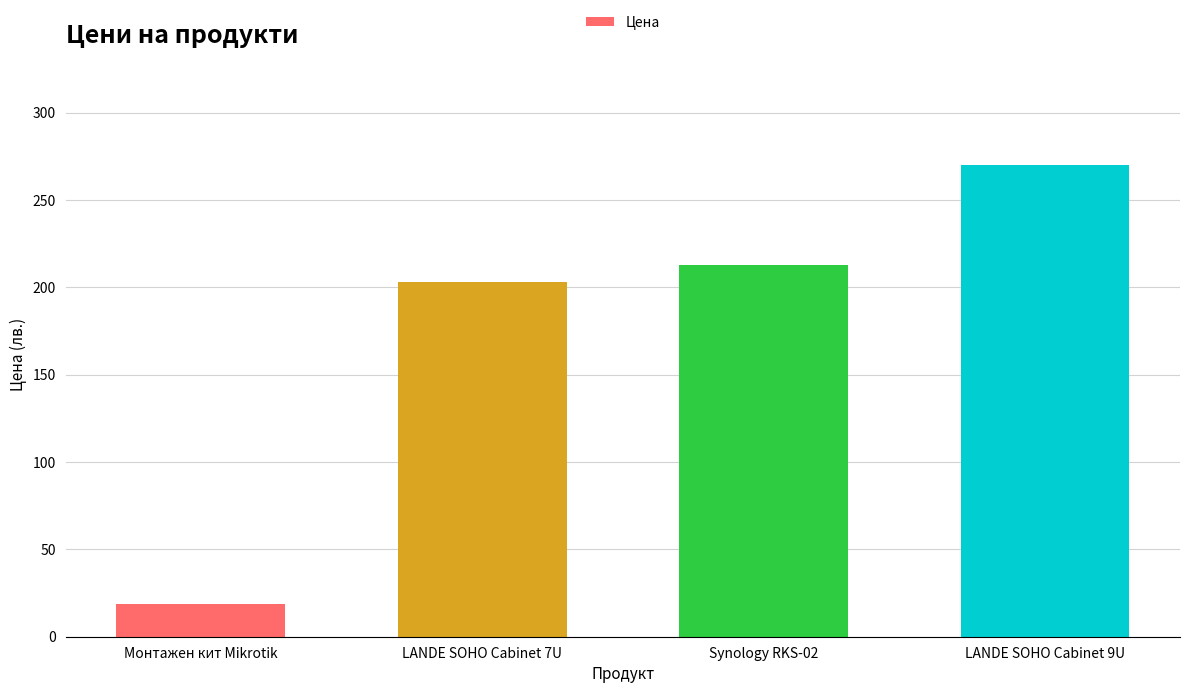

What is the smallest value displayed?

18.9